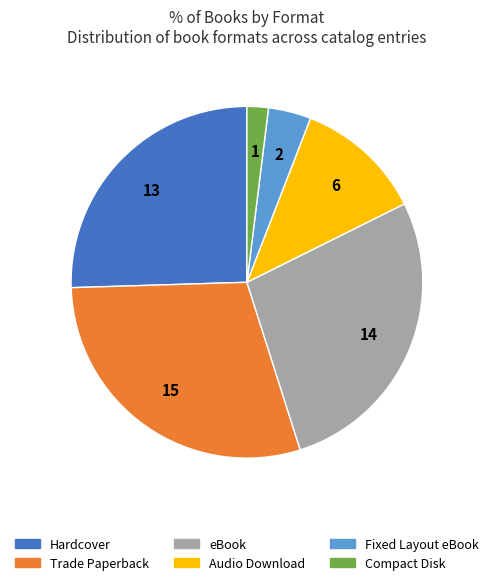

Rank the categories by value from highest to lowest.

Trade Paperback, eBook, Hardcover, Audio Download, Fixed Layout eBook, Compact Disk